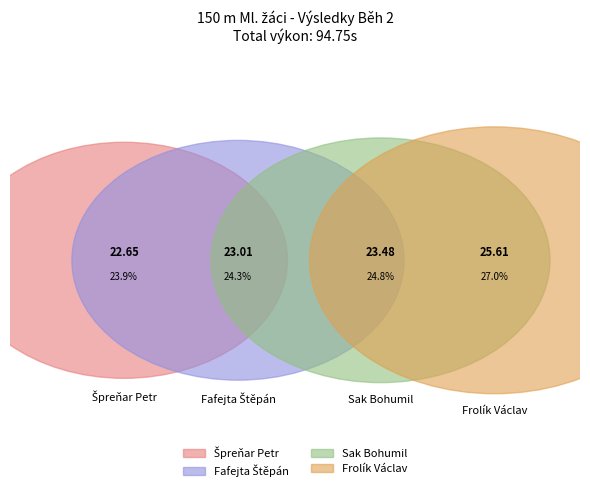

To the nearest percent, what percentage of the pie is Špreňar Petr?

24%